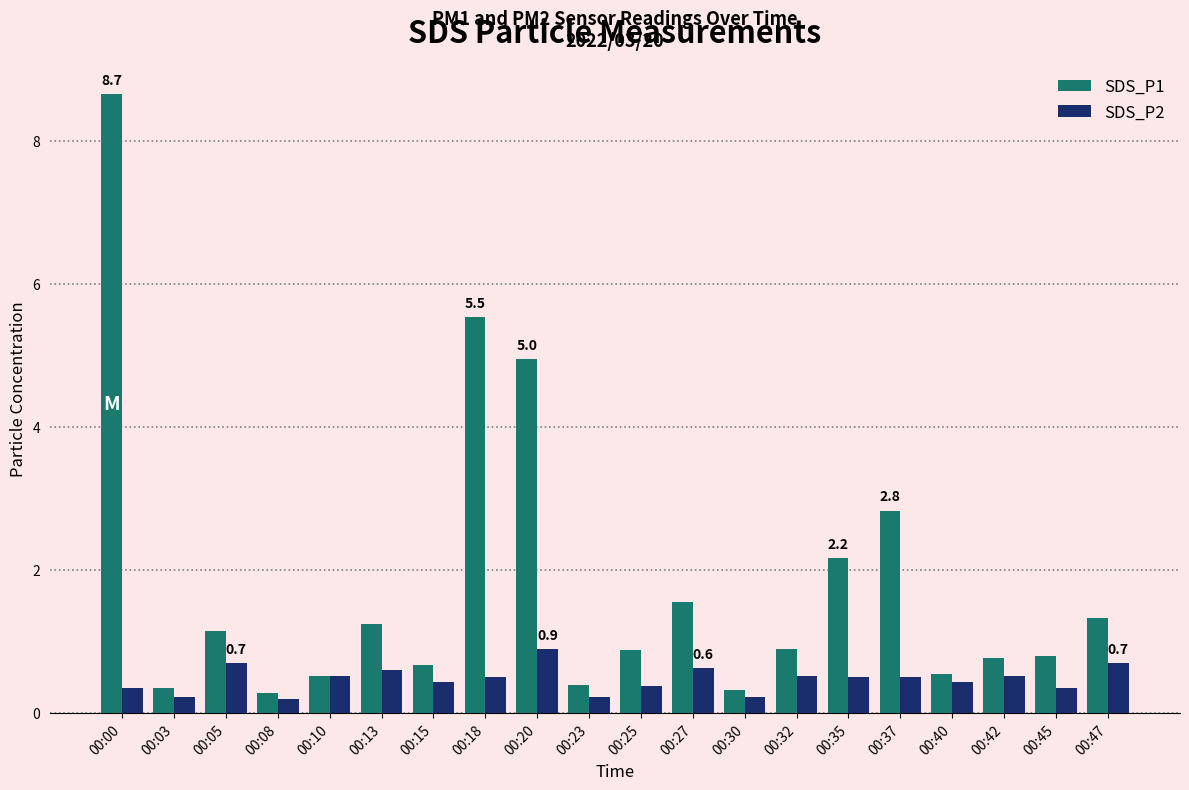

Between 00:08 and 00:18, which series saw the biggest shift?

SDS_P1